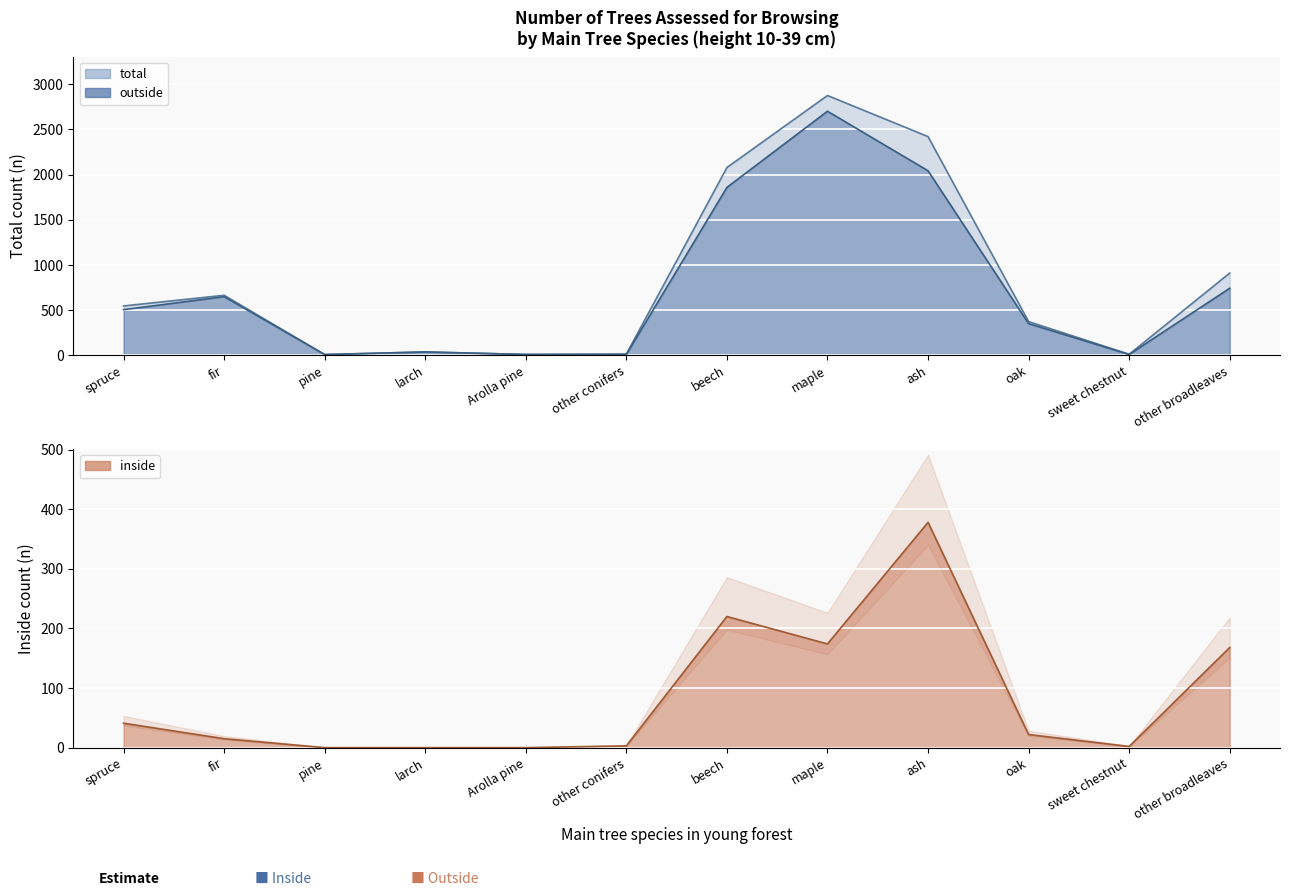

At which category does inside reach its first local peak?

beech